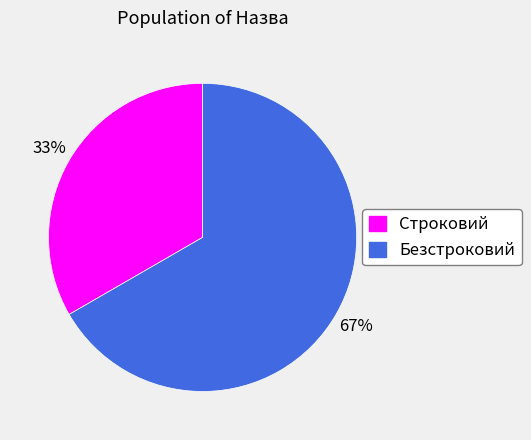

Count the number of slices in the pie.

2